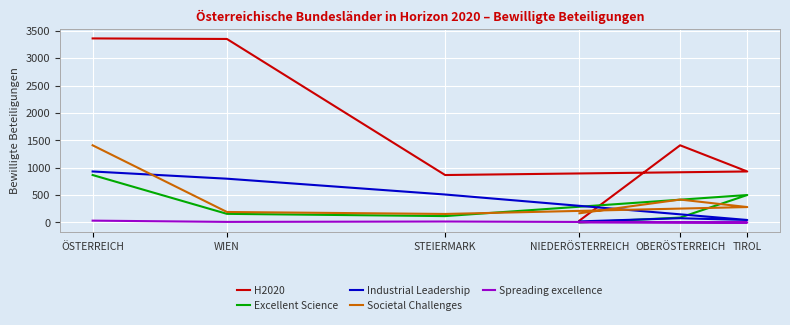

How many data points in Societal Challenges are above 282?

2